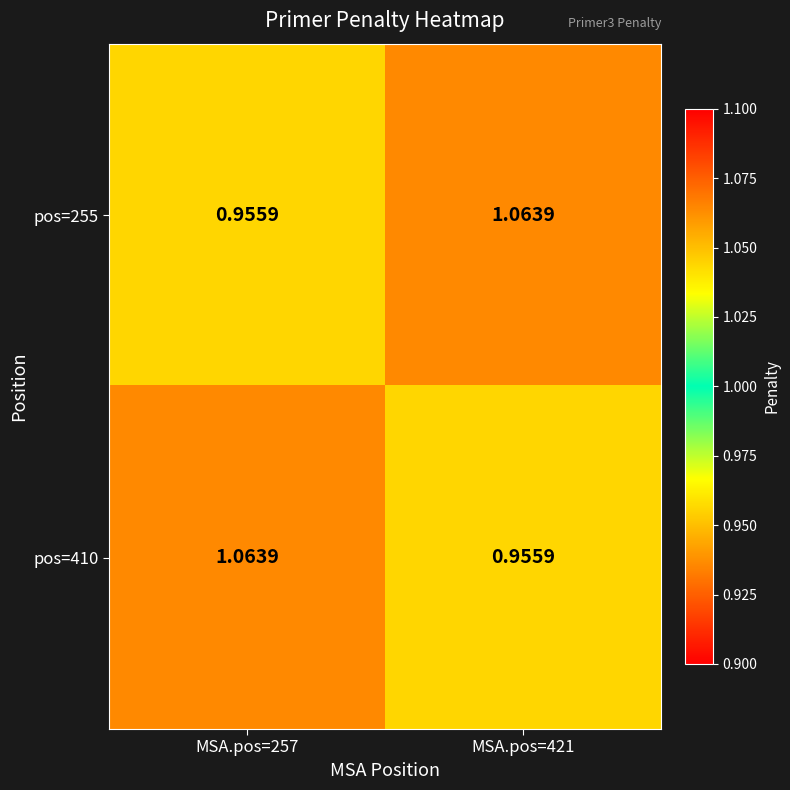

How many values in the pos=255 series exceed 1?

1